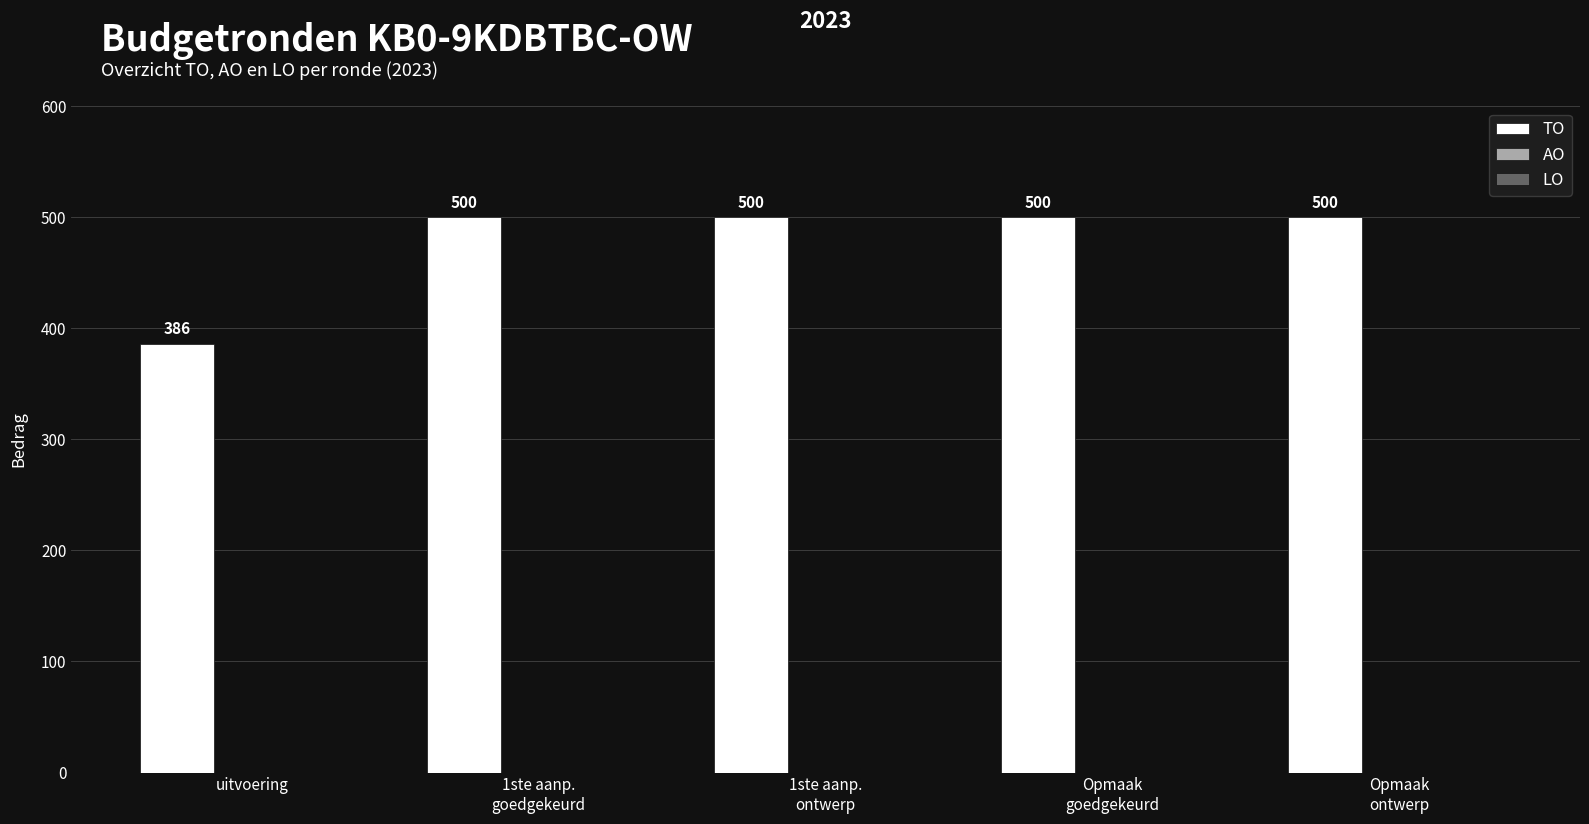

What is the value of the 1st bar from the left?

386